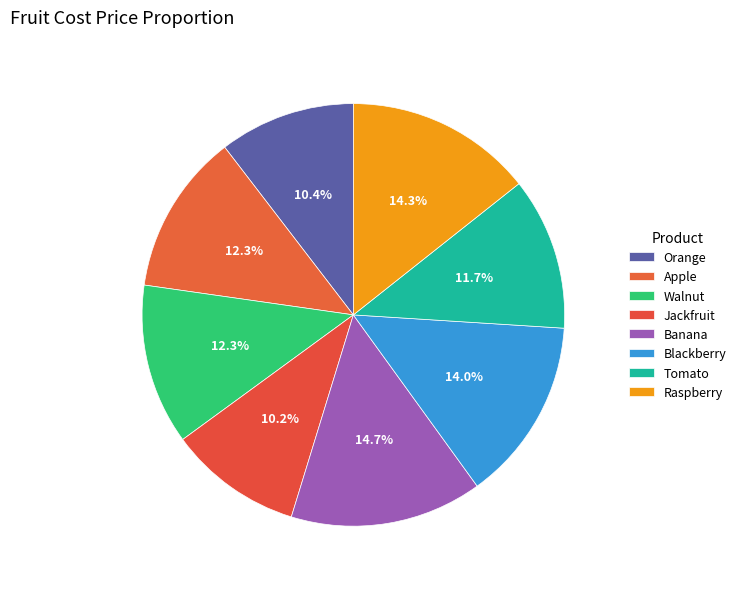

Count the number of slices in the pie.

8